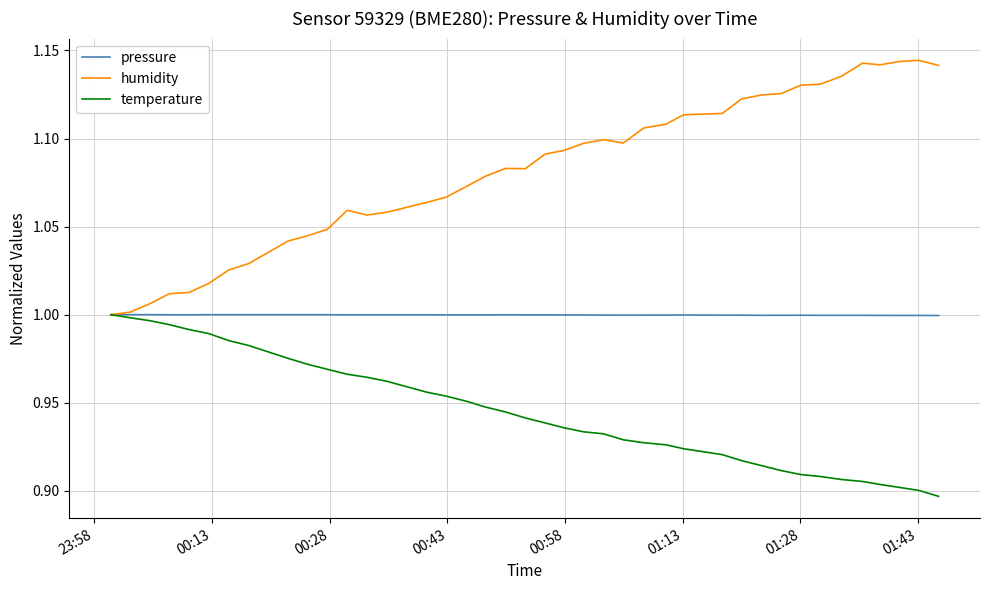

Which series has the largest range (max minus min)?

humidity